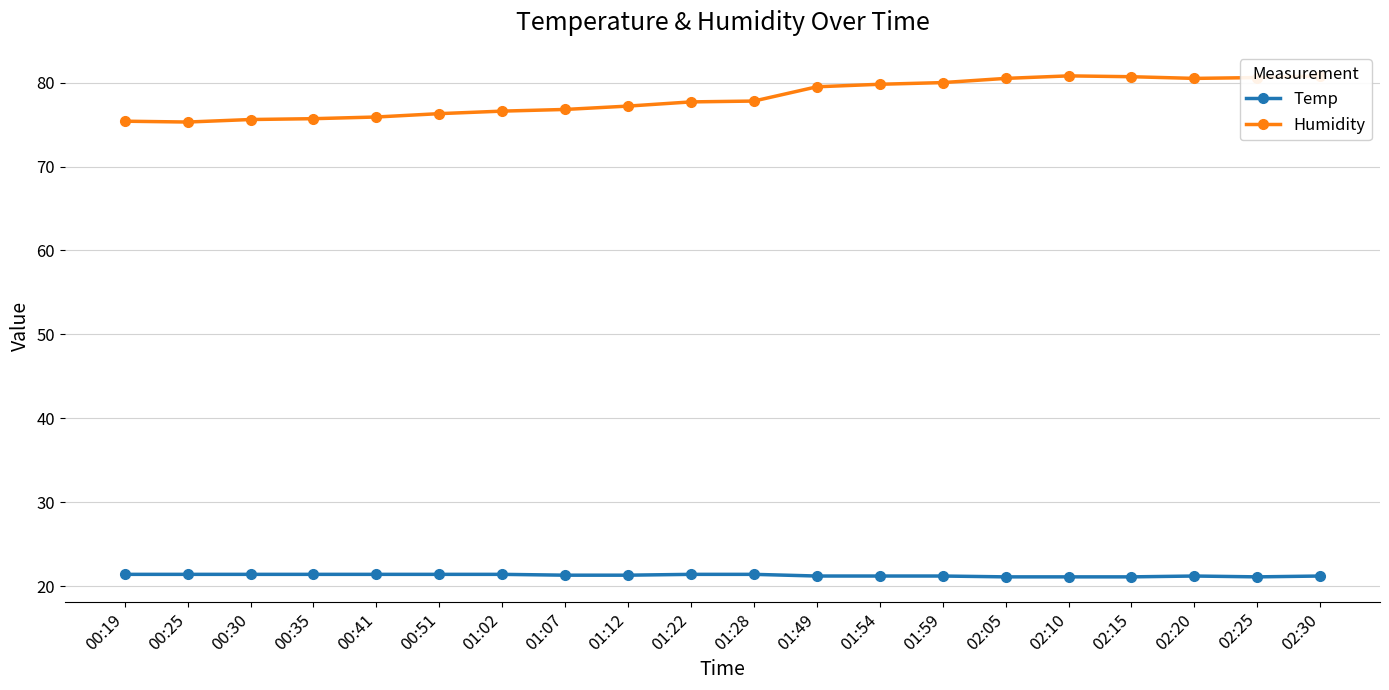

Which series has the widest spread of values?

Humidity